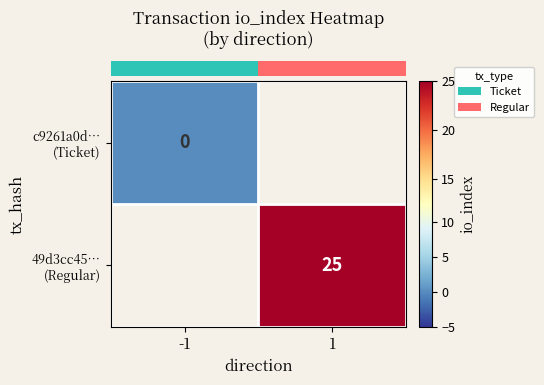

Which series has the largest range (max minus min)?

row_0